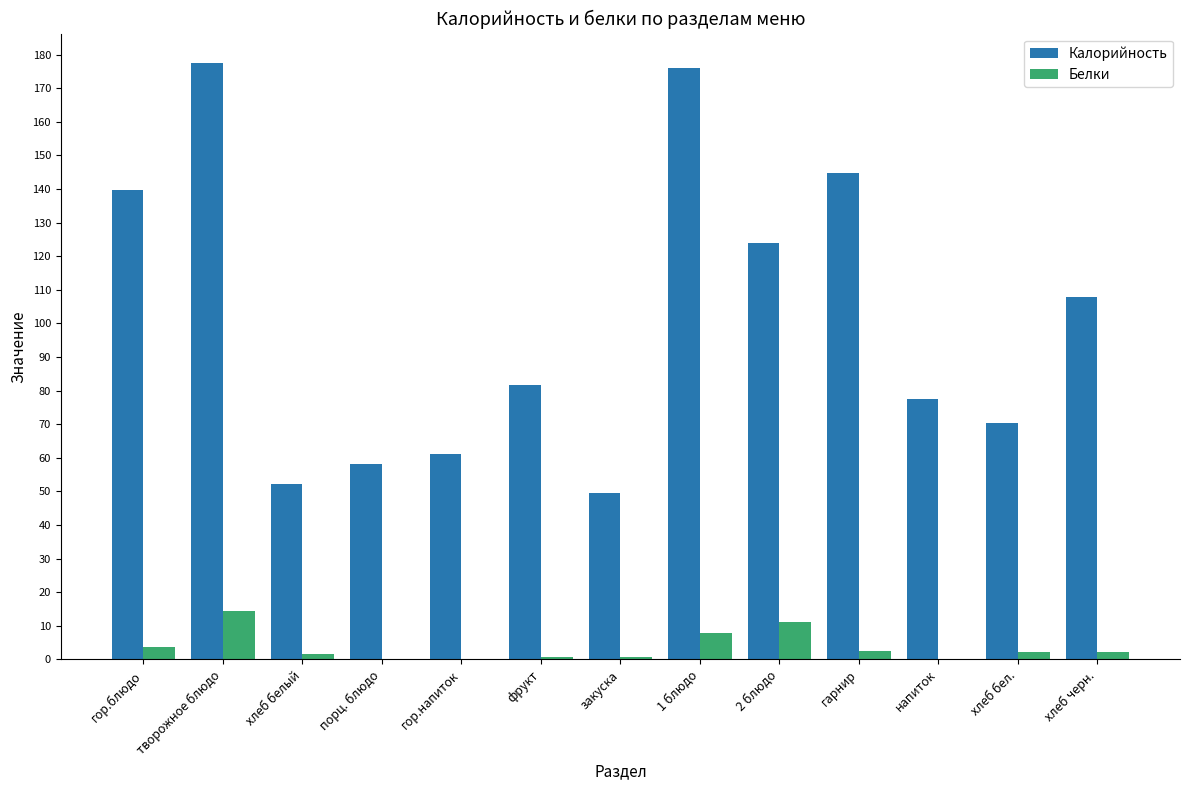

What is the total value across all series at хлеб бел.?

72.6